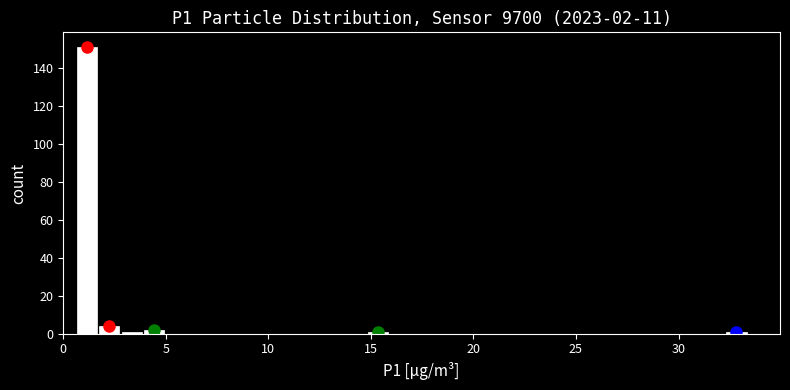

Read against the x-axis, roughly where is the centre of the tallest bar?

1.0